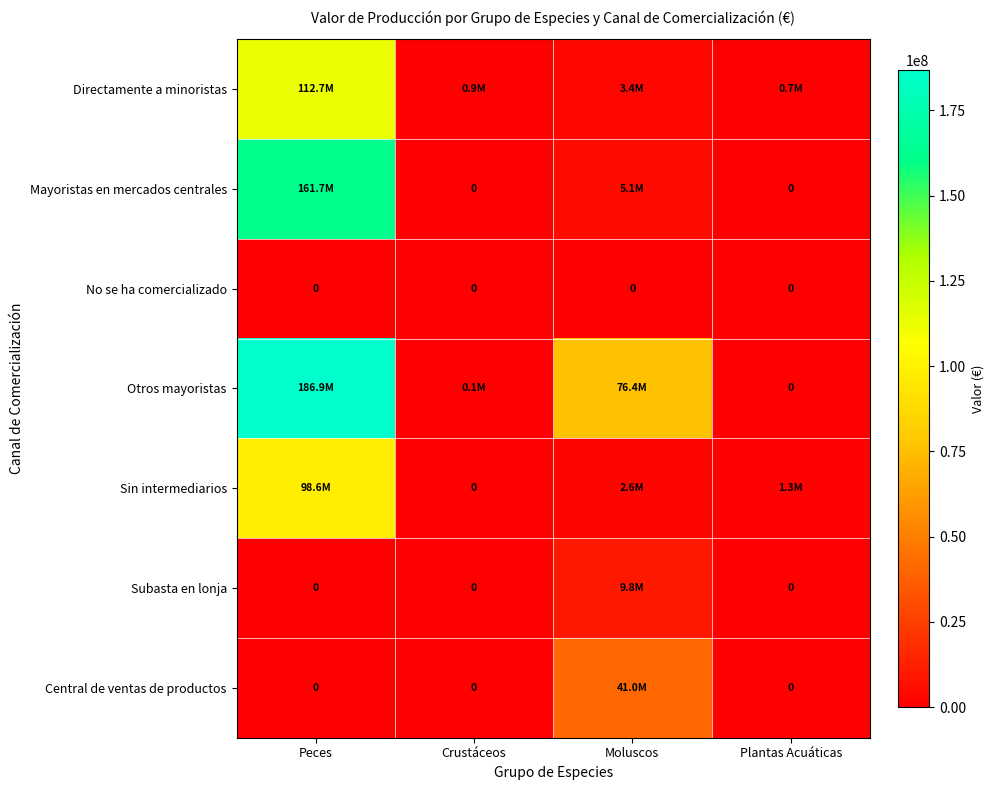

Which series has the largest total across all categories?

Otros mayoristas